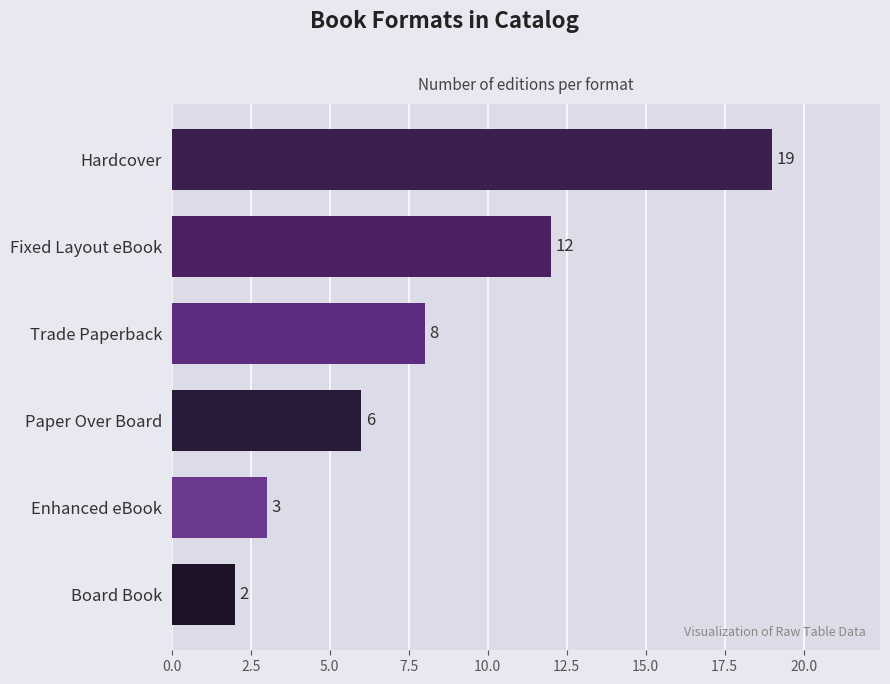

What is the value of the 2nd bar from the top?

12